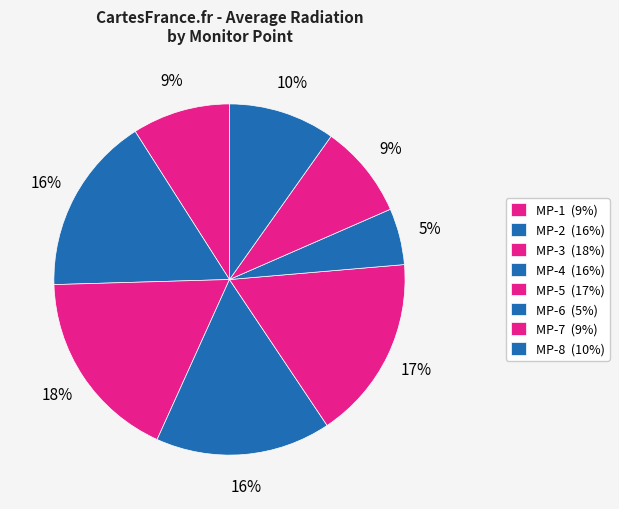

Is MP-1 the majority of the pie?

No